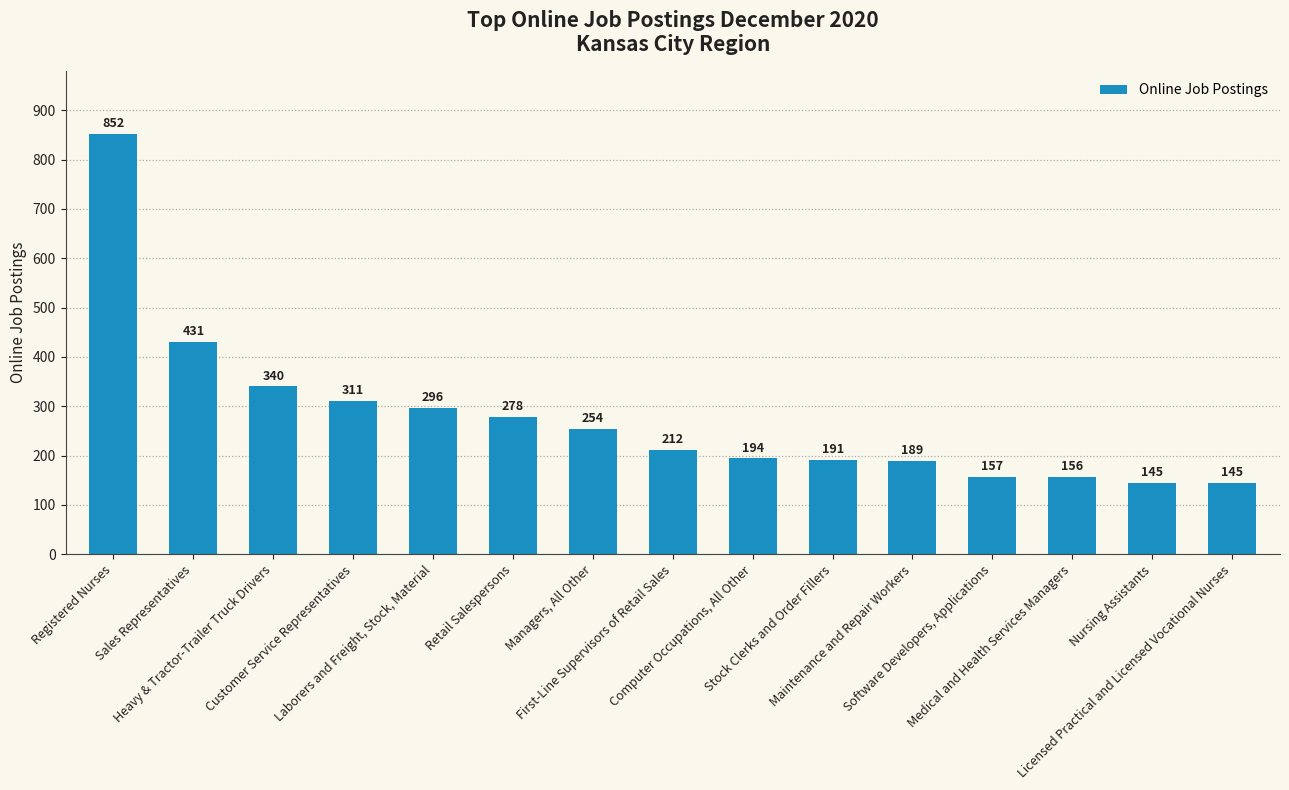

What is the value of the 11th bar from the left?

189